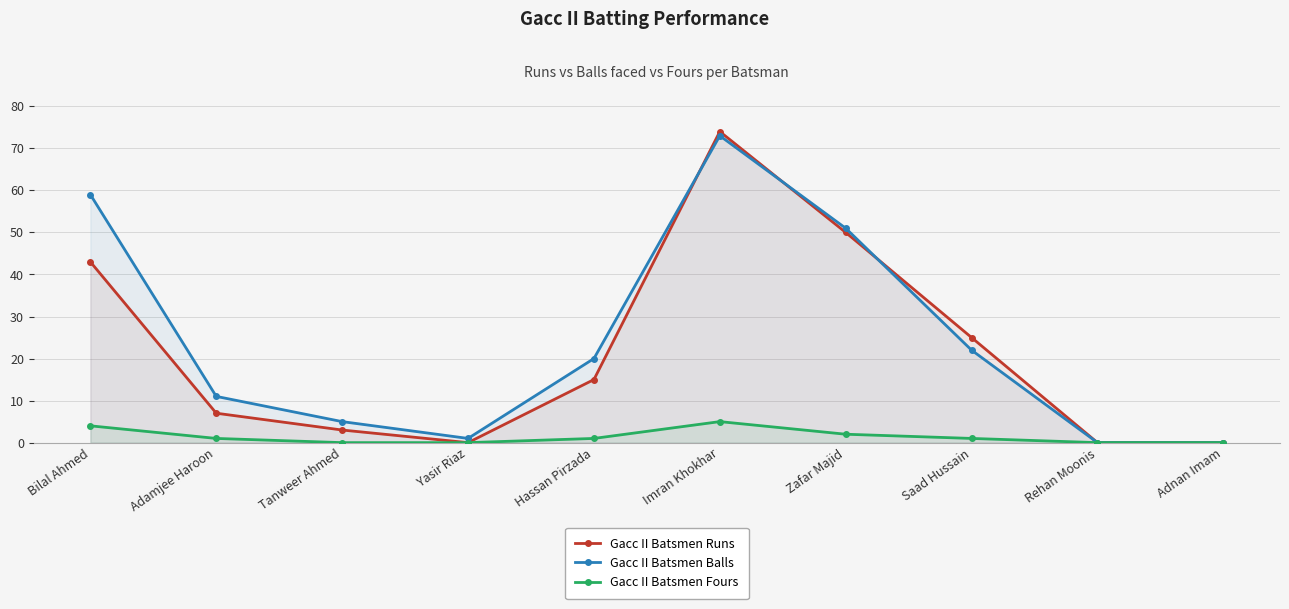

What is the average value of the Gacc II Batsmen Runs series?

22